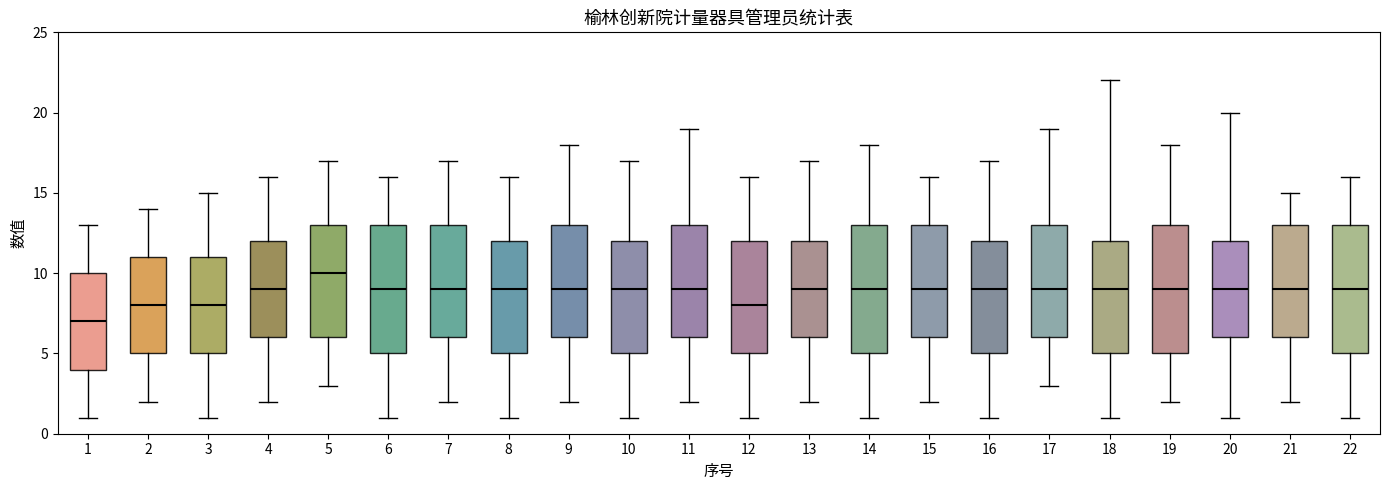

Which box has the lowest median line?

1